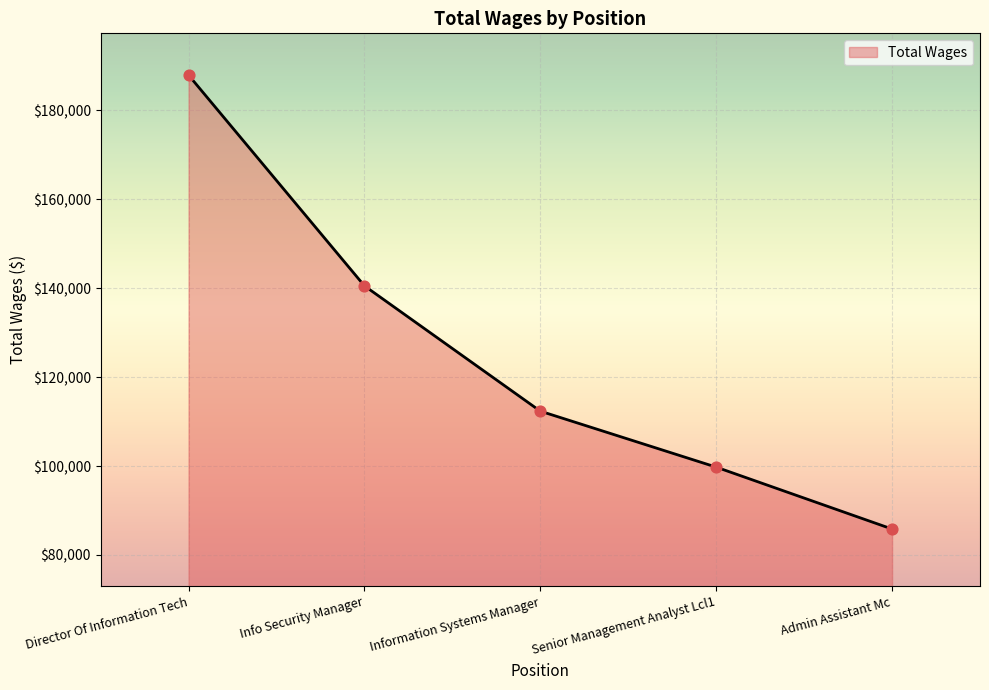

Which has a higher value, Information Systems Manager or Admin Assistant Mc?

Information Systems Manager